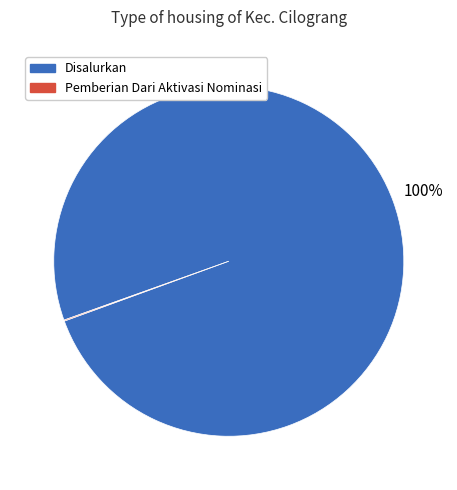

To the nearest percent, what is the difference between the largest and smallest slice percentages?

100%